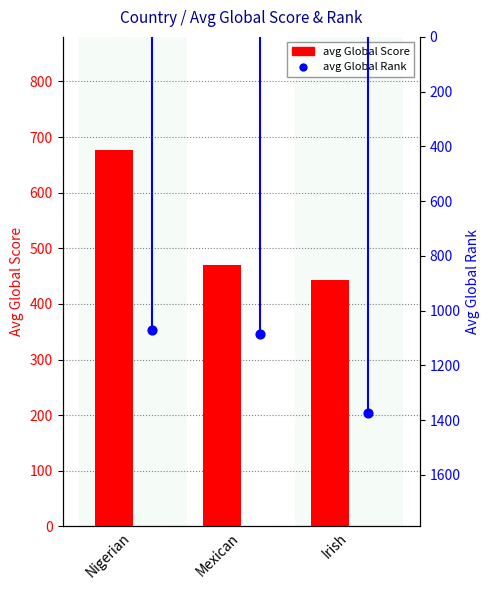

What is the total value across all series at Mexican?

1553.8